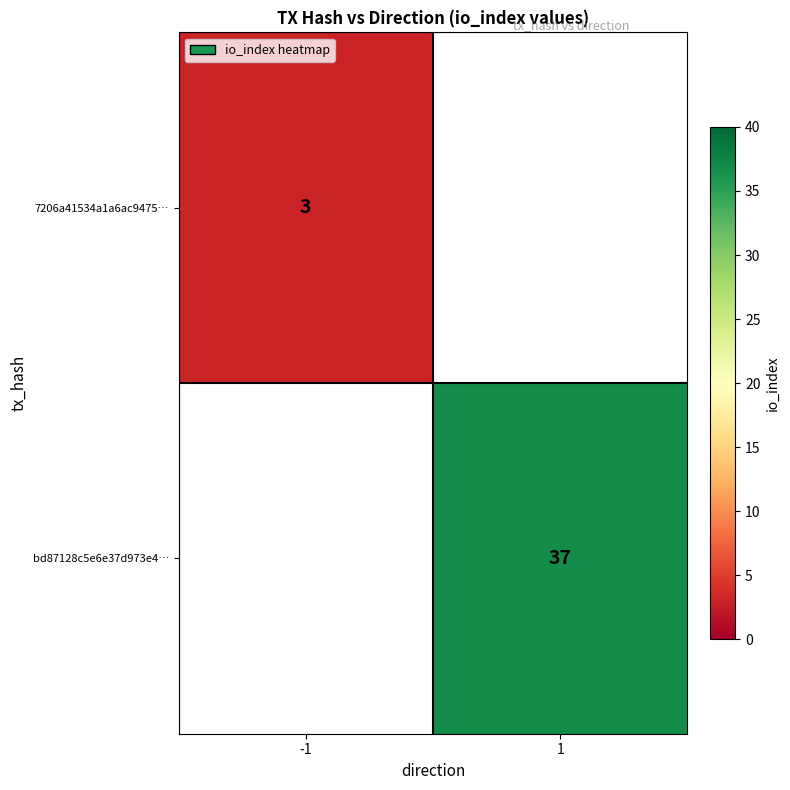

What is the total value across all series at -1?

3